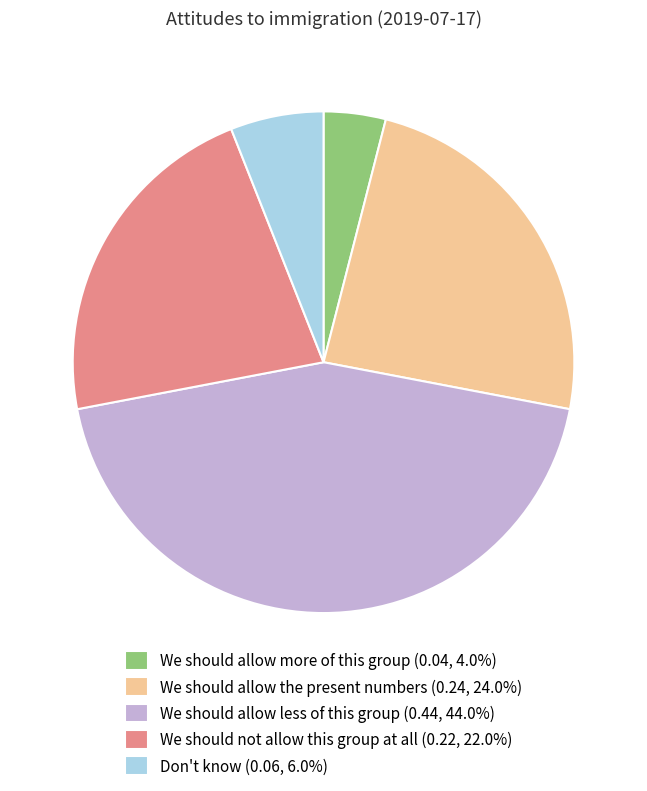

Is We should allow less of this group the majority of the pie?

No